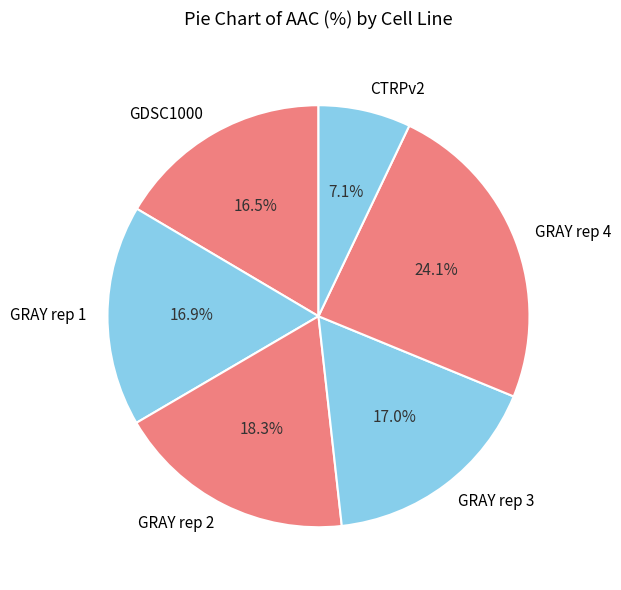

To the nearest percent, what is the difference between the CTRPv2 and GDSC1000 slice percentages?

9%